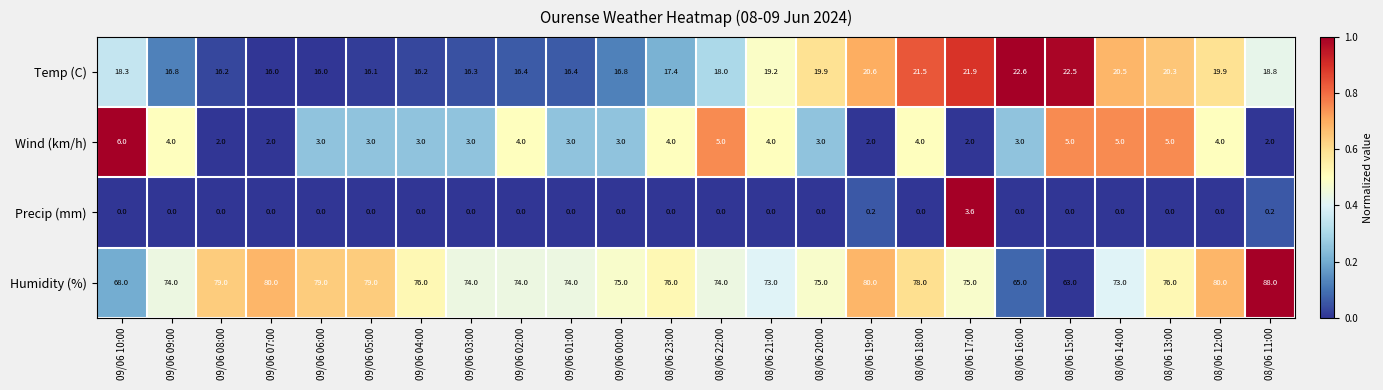

What is the total value across all series at 09/06 02:00?

94.4